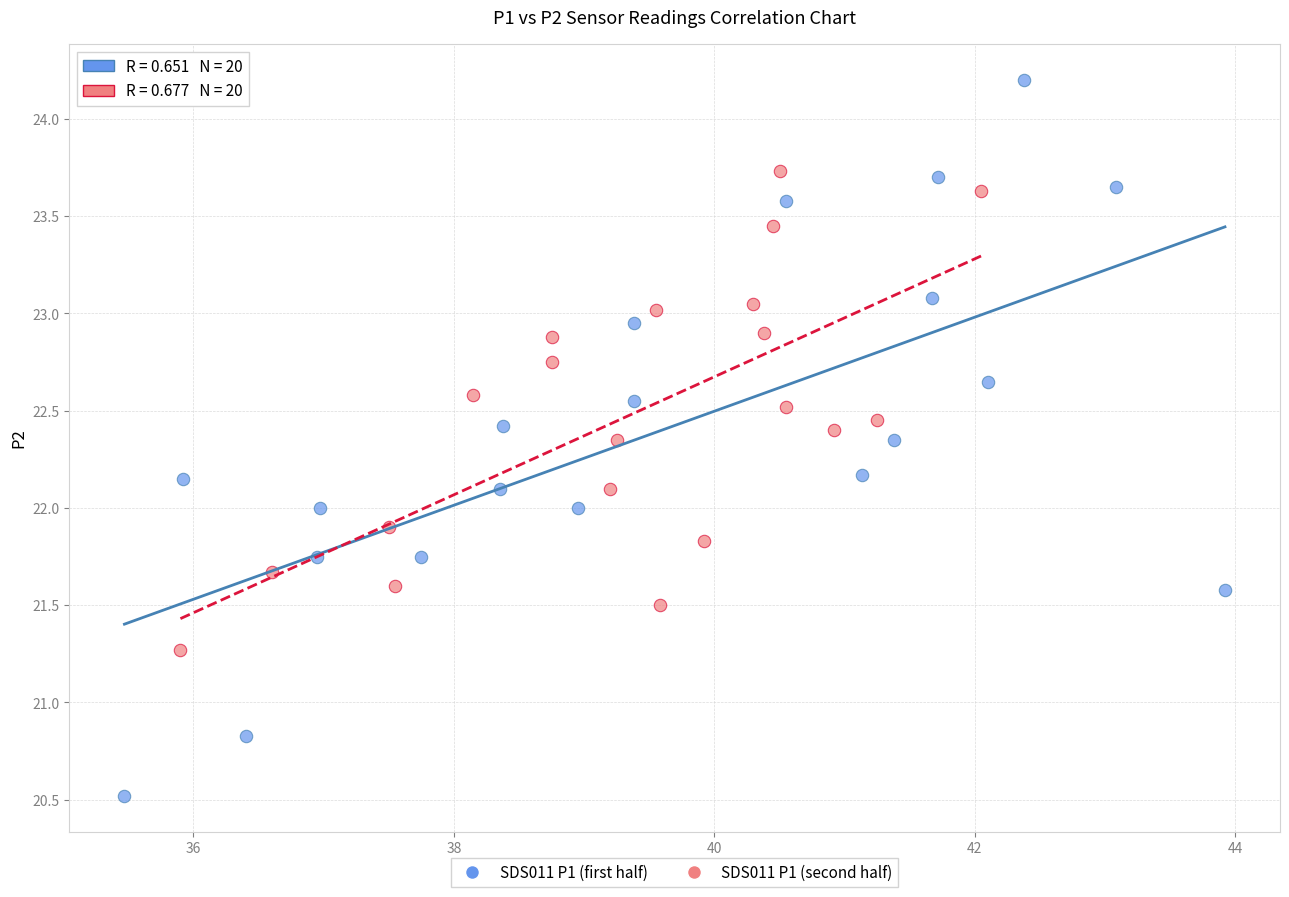

Which series contains the lowest Y value?

SDS011 P1 (first half)